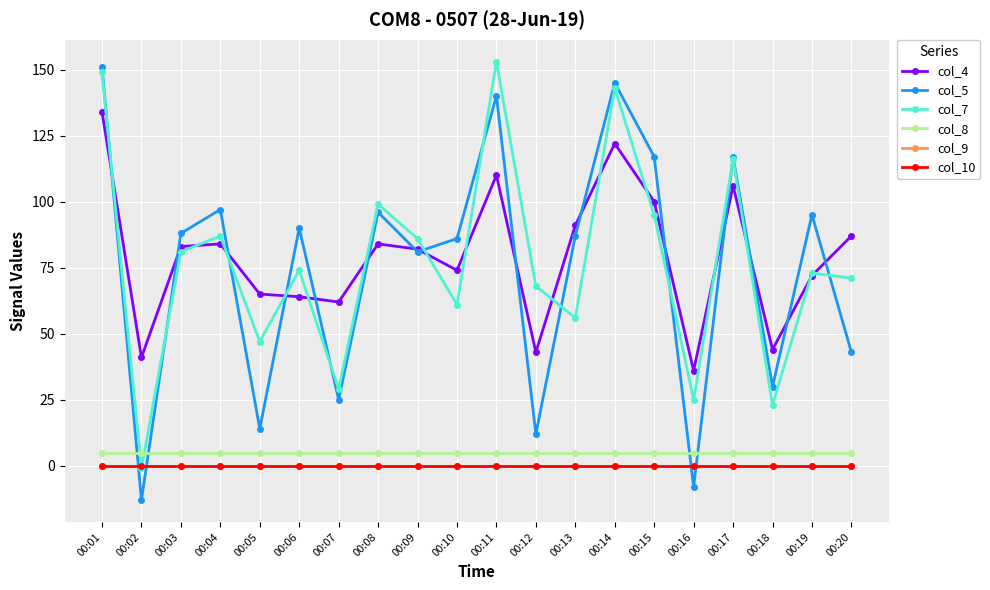

What is the sum of all col_8 values?

98.0